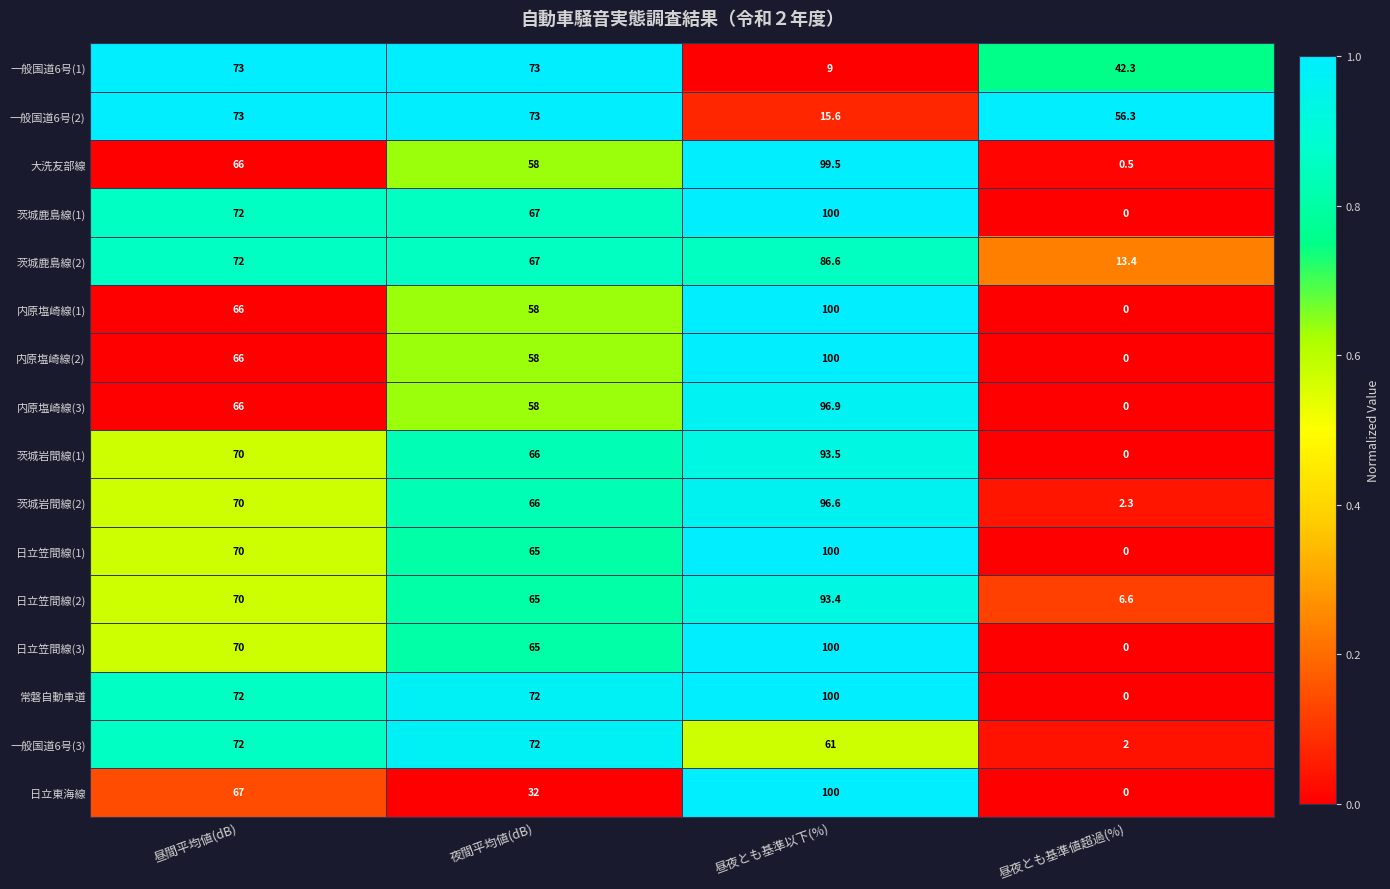

What is the maximum value shown in the chart?

100.0